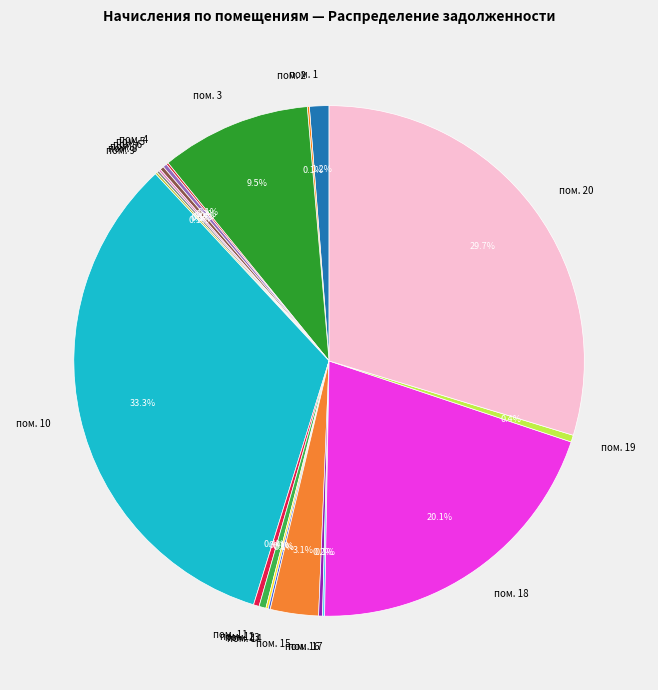

To the nearest percent, what is the difference between the largest and smallest slice percentages?

33%